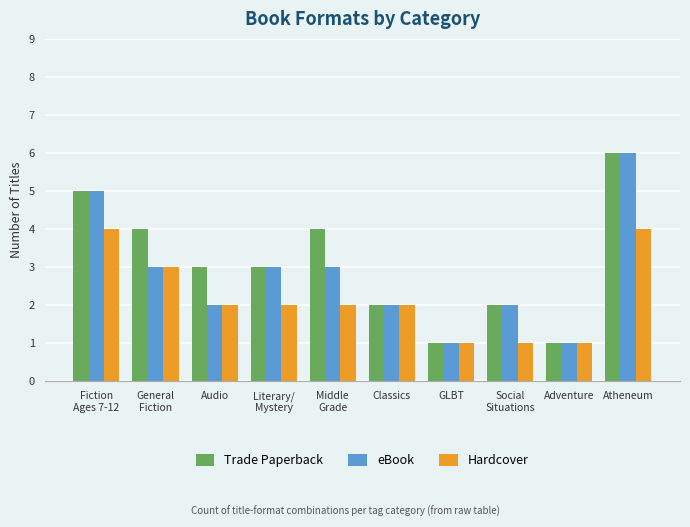

List the series in order of their overall mean, highest first.

Trade Paperback, eBook, Hardcover